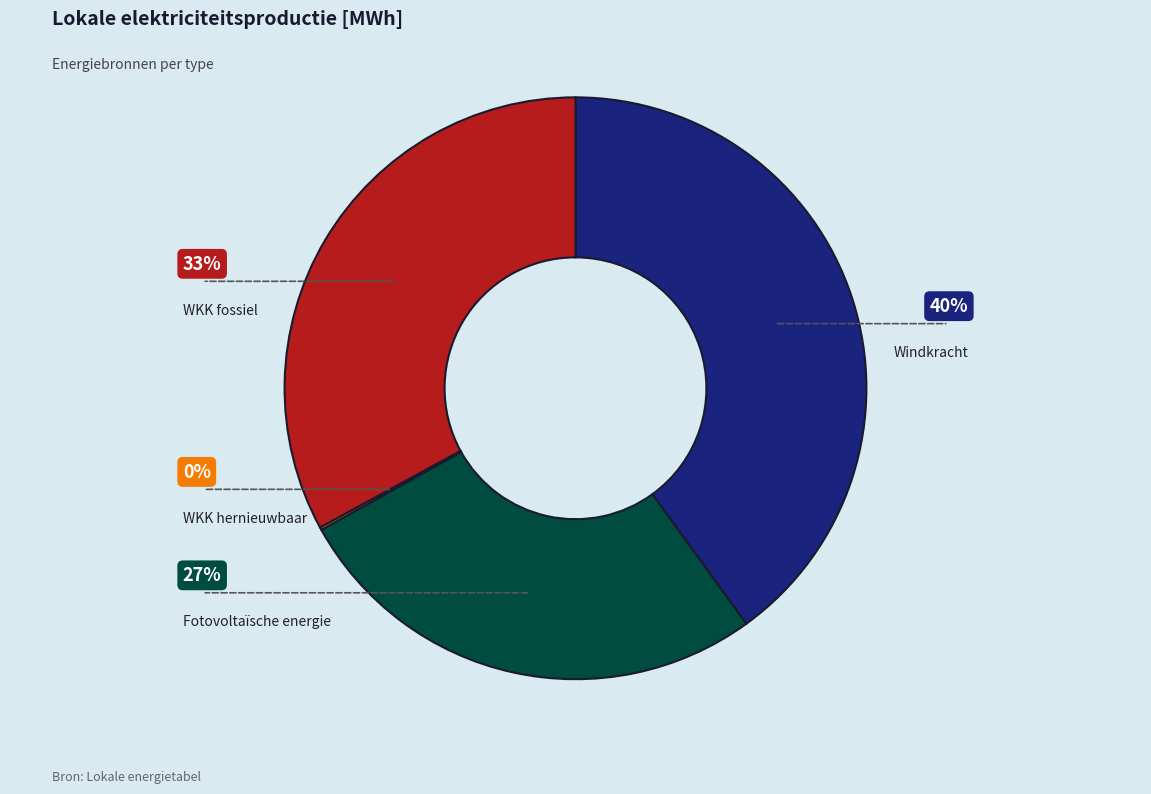

Is there a majority slice in this chart?

No